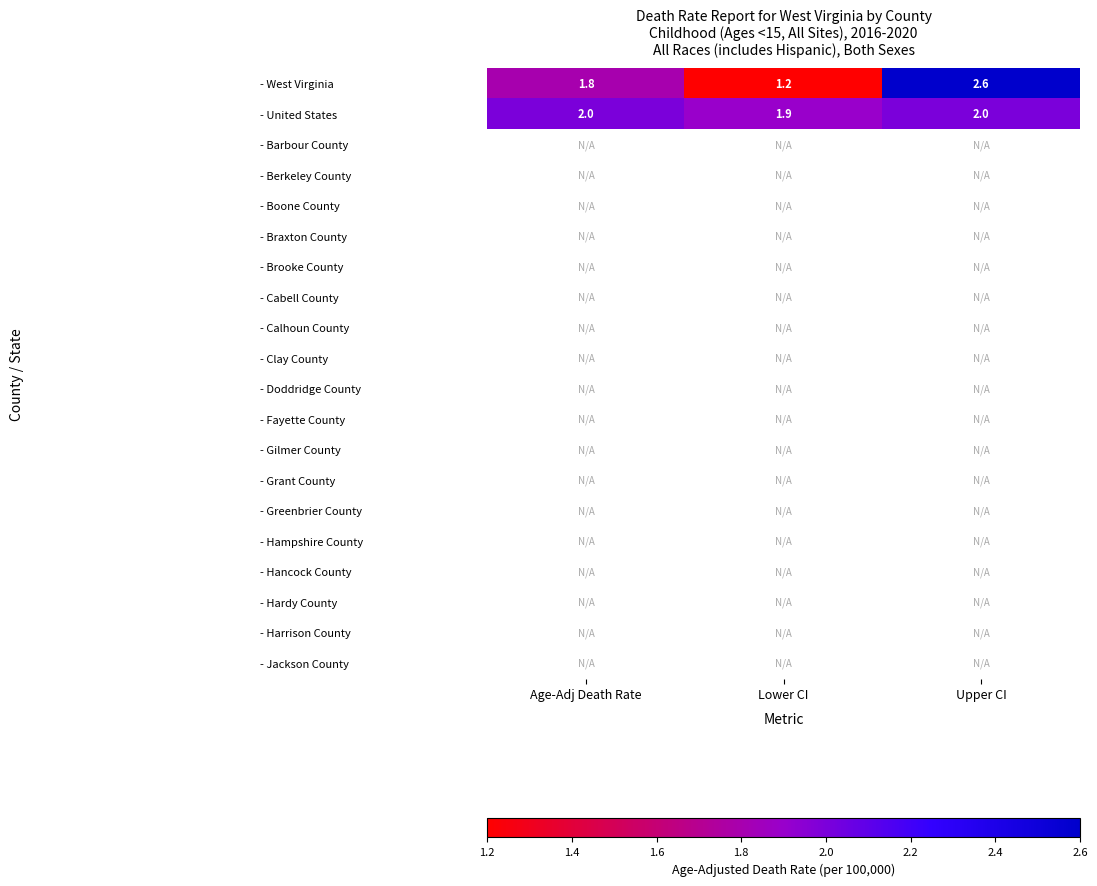

Between Upper CI and Lower CI, which is larger?

Upper CI